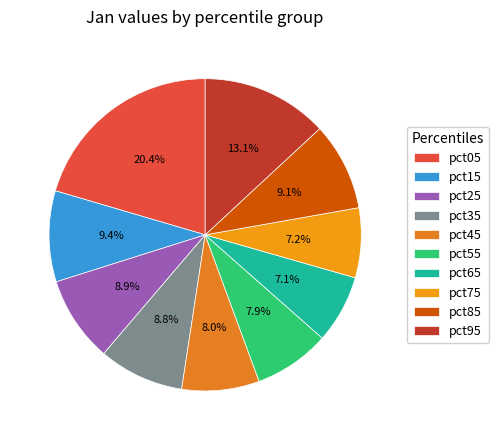

To the nearest percent, what is the average slice percentage?

10%